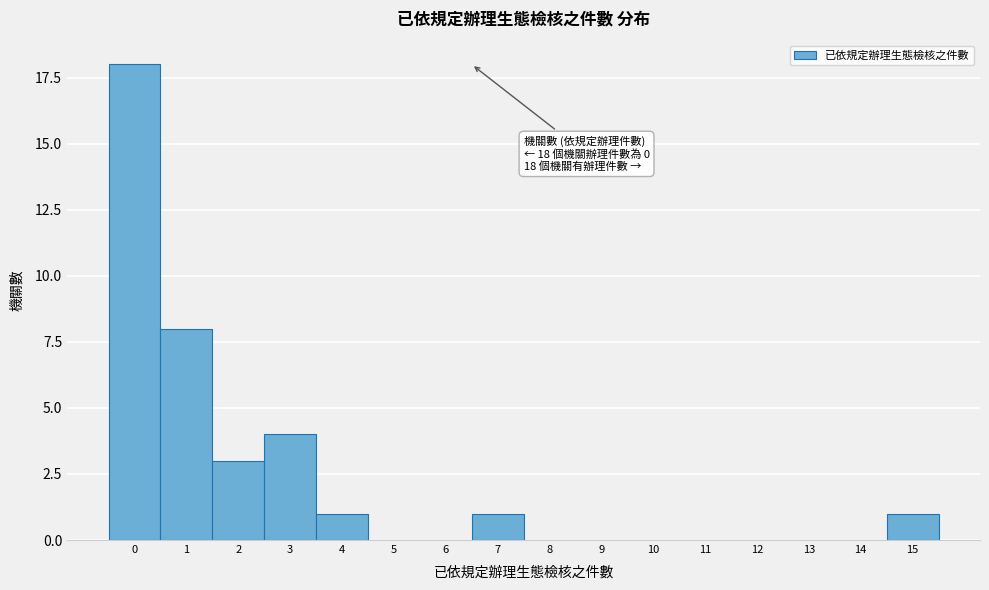

Reading left to right, list all the values displayed in this chart.

0=18	1=8	2=3	3=4	4=1	5=0	6=0	7=1	8=0	9=0	10=0	11=0	12=0	13=0	14=0	15=1